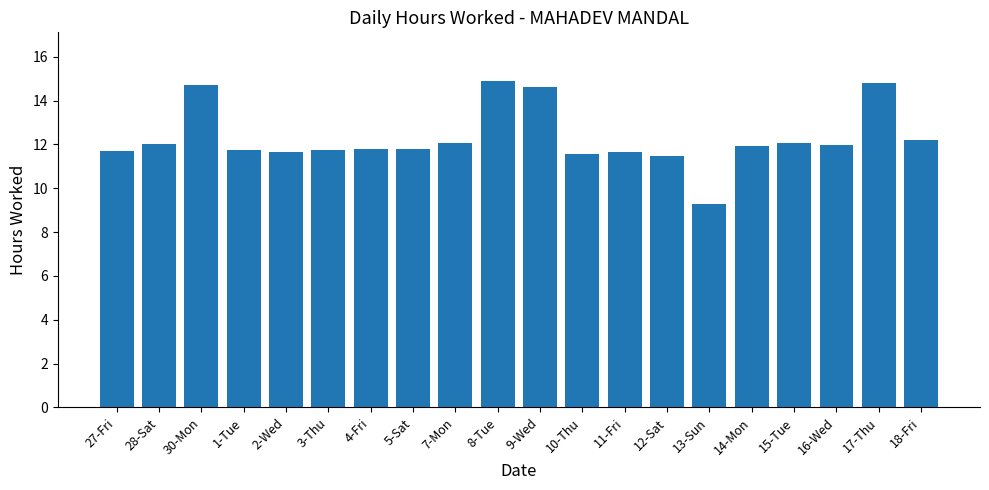

What is the label of the 19th bar from the right?

28-Sat